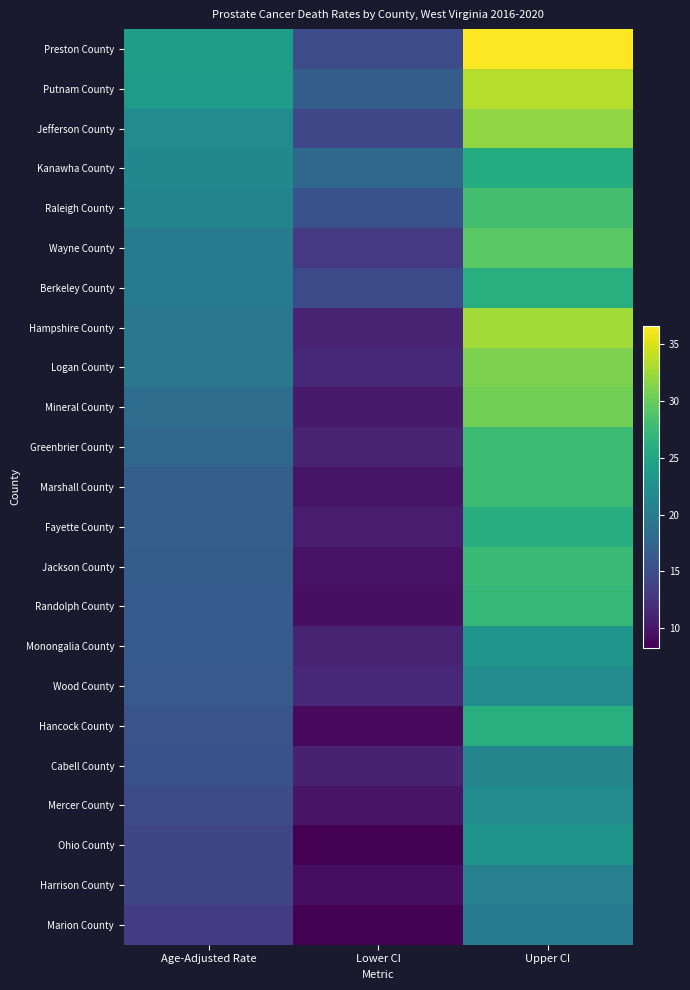

Rank the series by their maximum value, from lowest to highest.

Marion County, Harrison County, Cabell County, Mercer County, Wood County, Ohio County, Monongalia County, Kanawha County, Fayette County, Berkeley County, Hancock County, Randolph County, Jackson County, Greenbrier County, Marshall County, Raleigh County, Wayne County, Mineral County, Logan County, Jefferson County, Hampshire County, Putnam County, Preston County